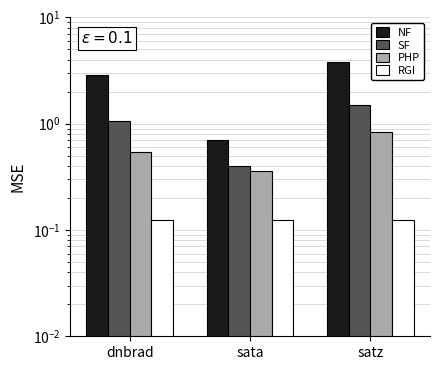

What is the greatest value displayed?

3.8